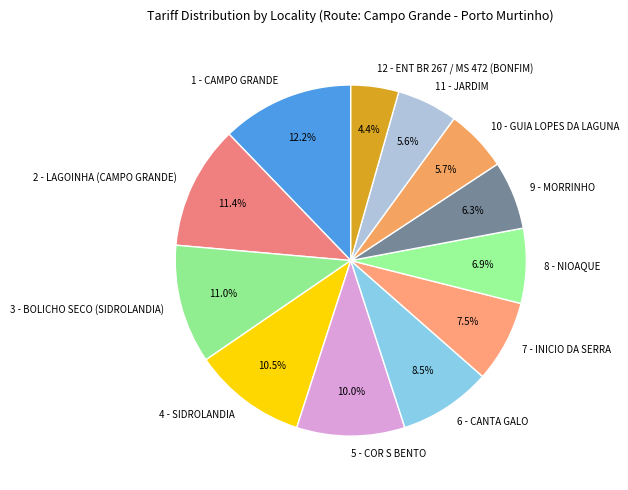

Count the number of slices in the pie.

12